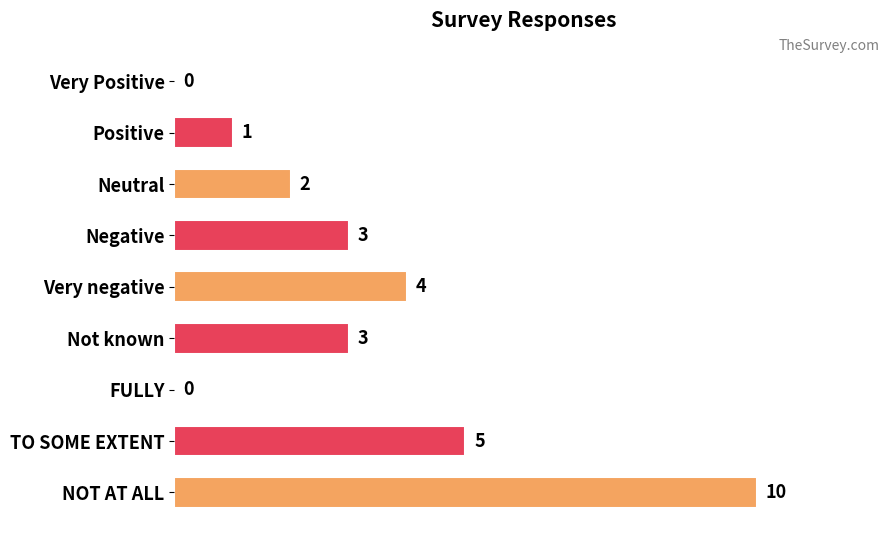

How many categories are shown in the chart?

9